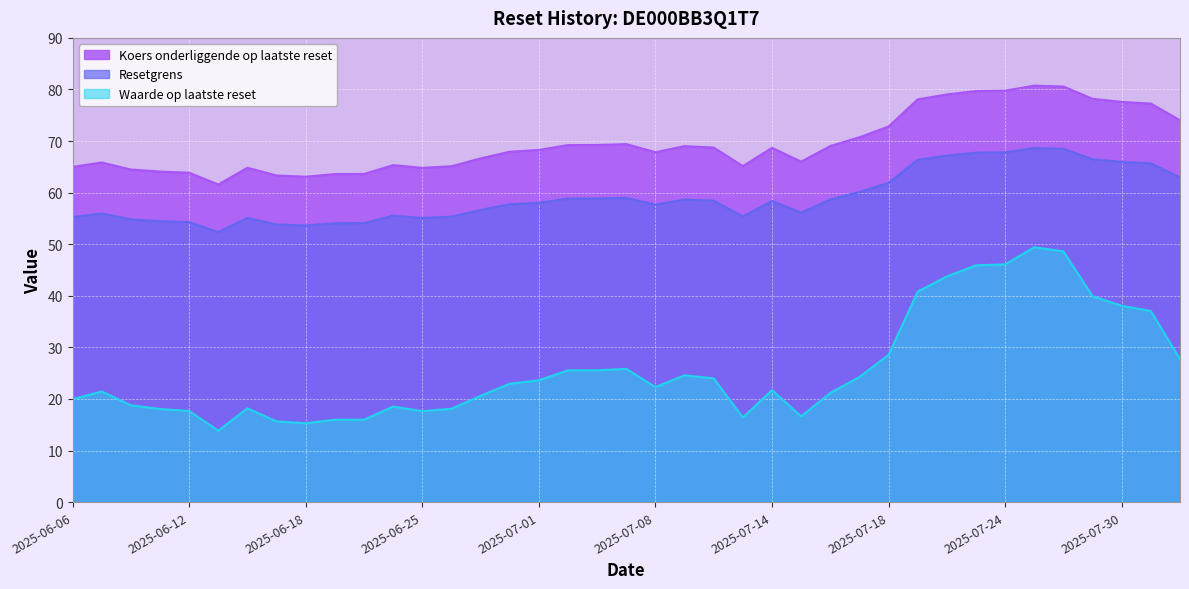

Which series has the largest total across all categories?

Koers onderliggende op laatste reset